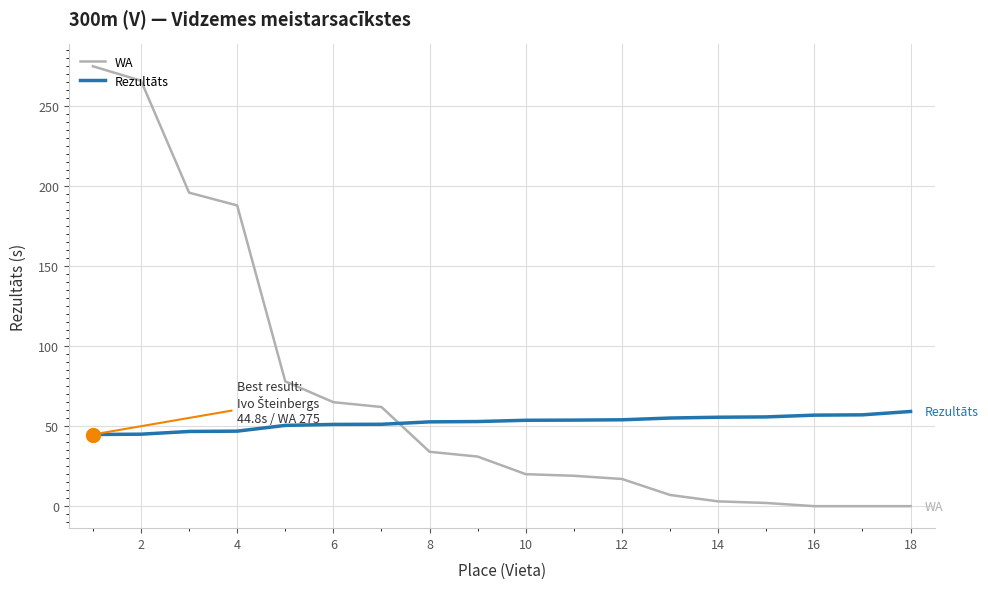

How many times do Rezultāts and WA cross each other?

1